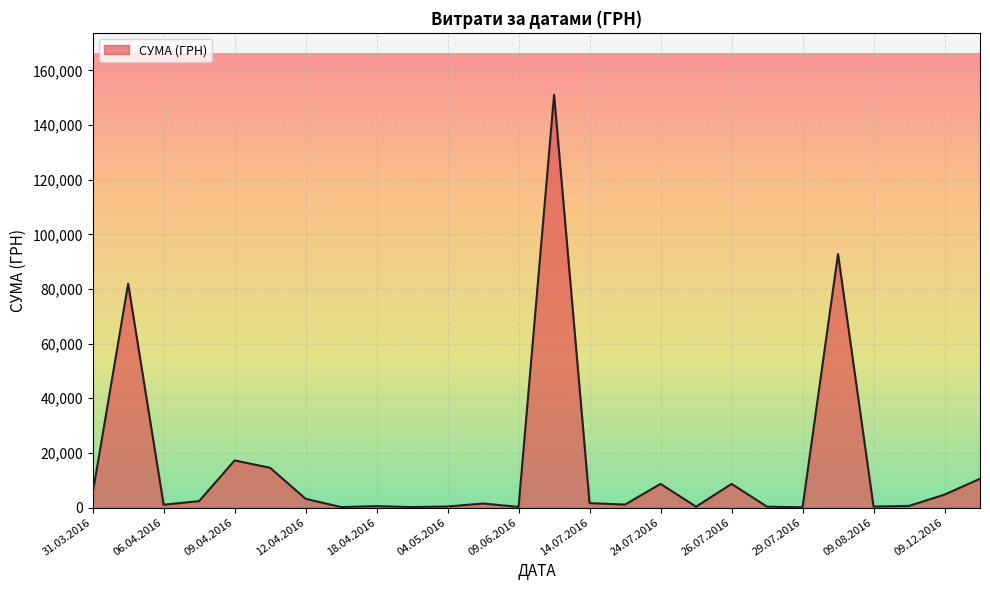

What is the greatest value displayed?

151115.9